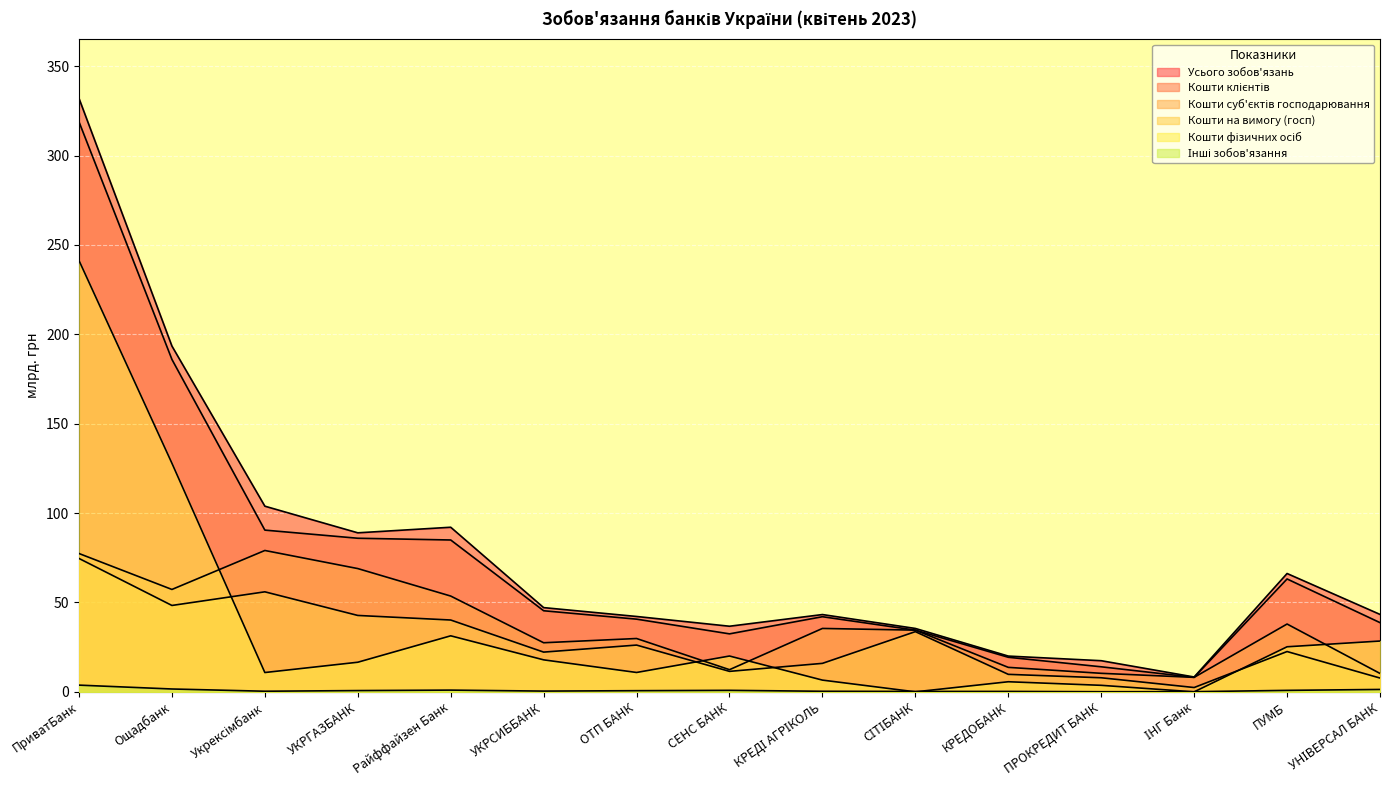

True or false: Кошти суб'єктів господарювання has a value of 34.5 at СІТІБАНК.

True